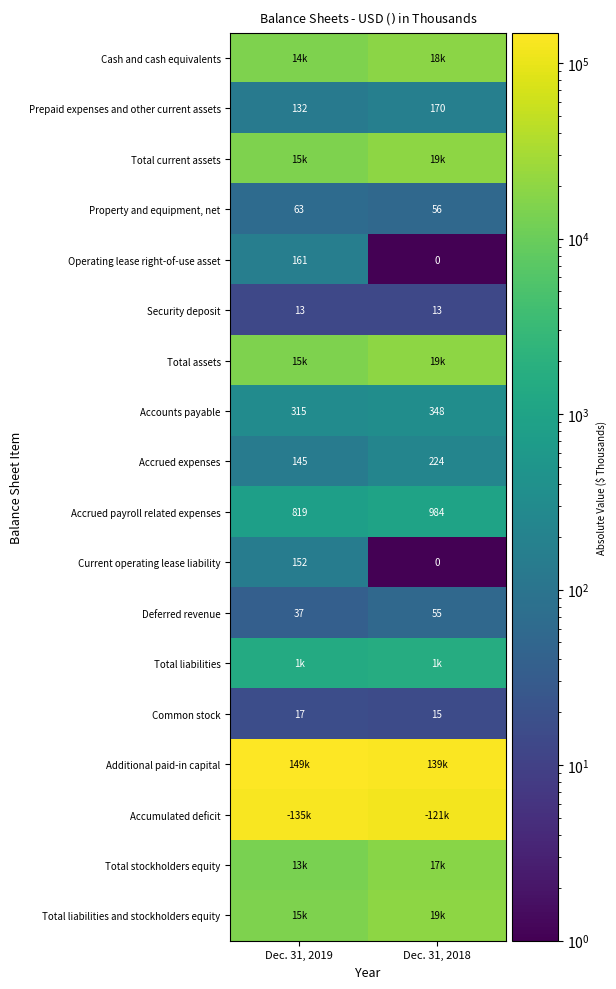

List the labels in order of Common stock value, smallest first.

Dec. 31, 2018, Dec. 31, 2019